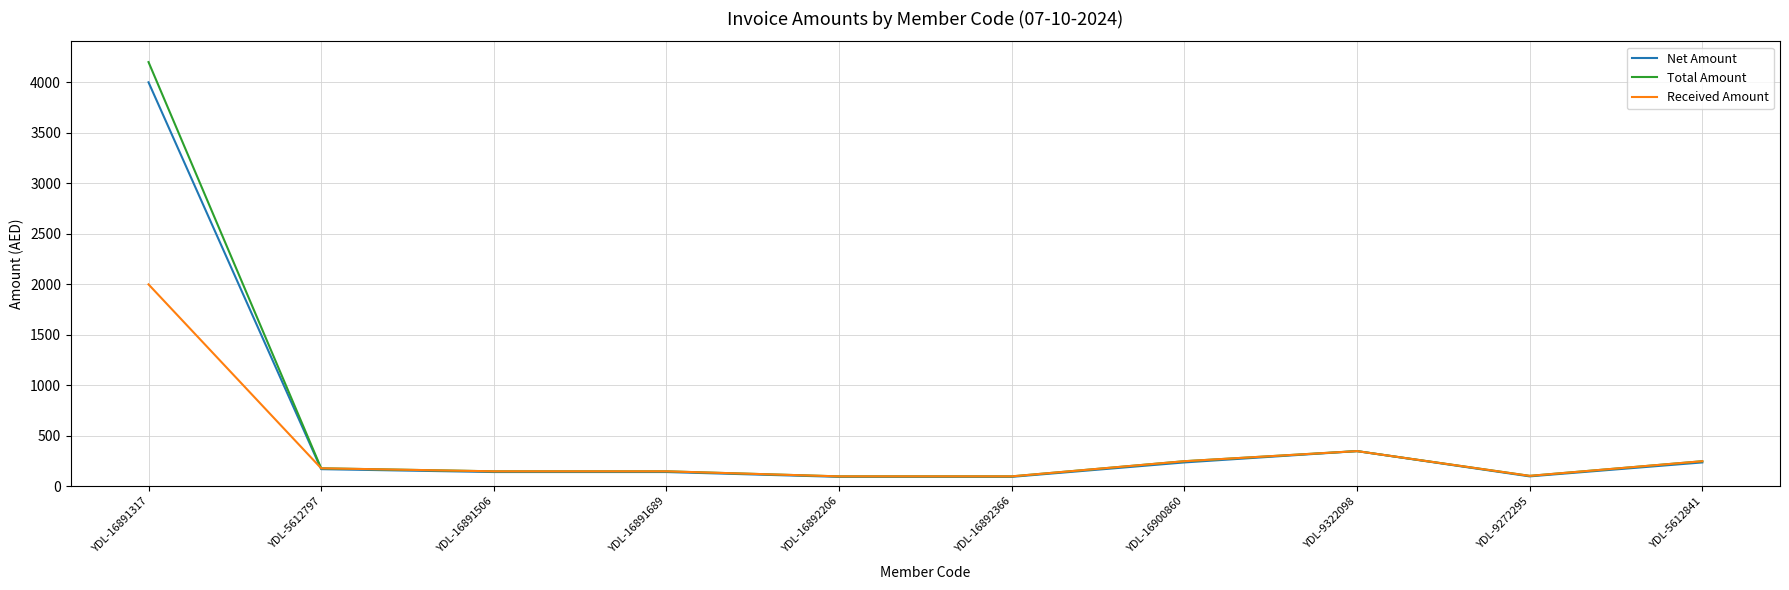

Is this an area chart (filled region under the line)?

No